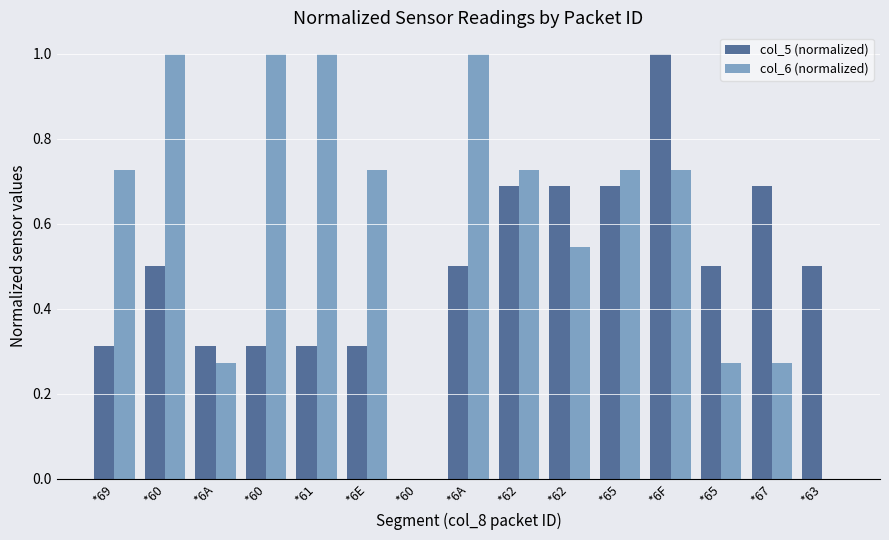

Is it true that col_6 (normalized) equals 0.7 at *65?

True